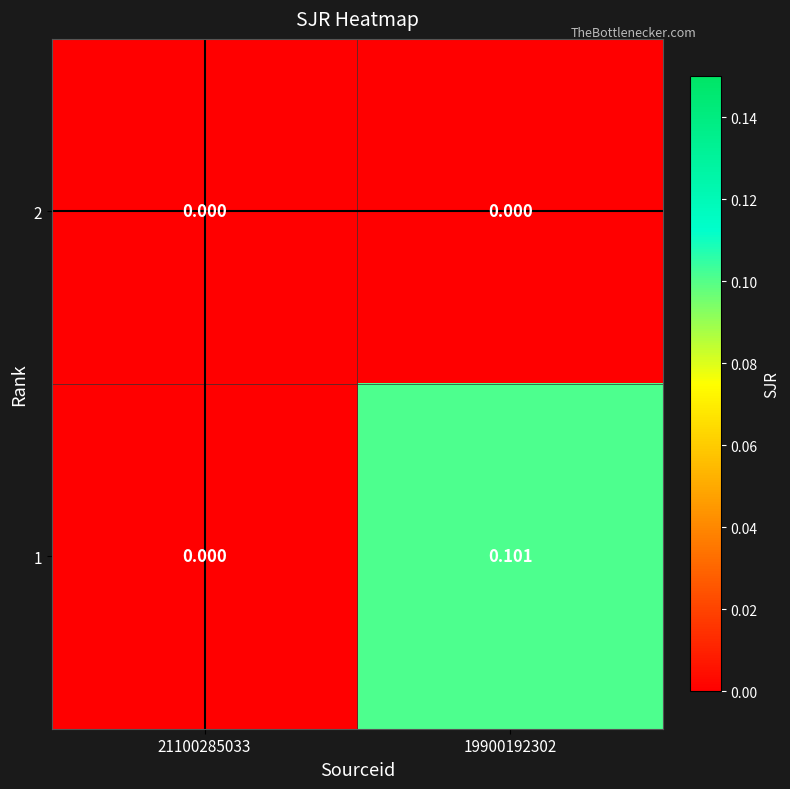

Is the value of 2 at 19900192302 greater than the value of 1 at 19900192302?

No